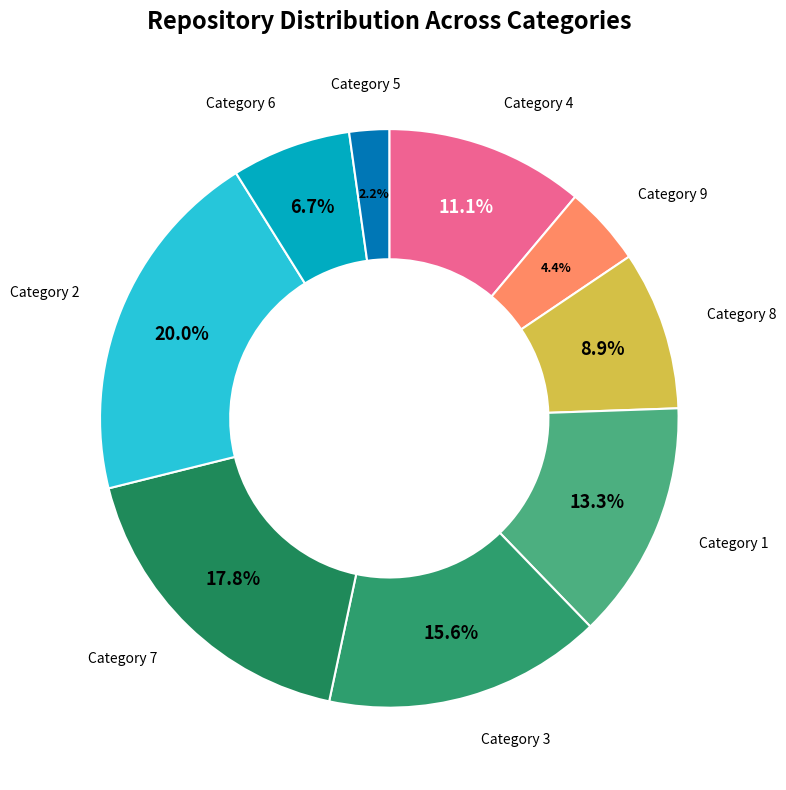

Which category has the smallest portion of the pie?

5